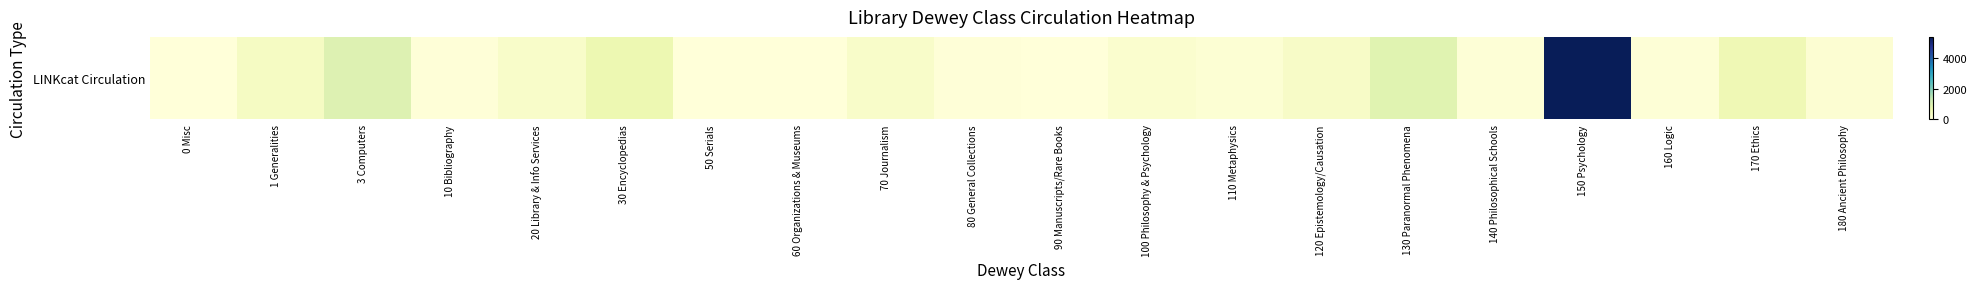

What is the difference between the maximum and minimum values?

5383